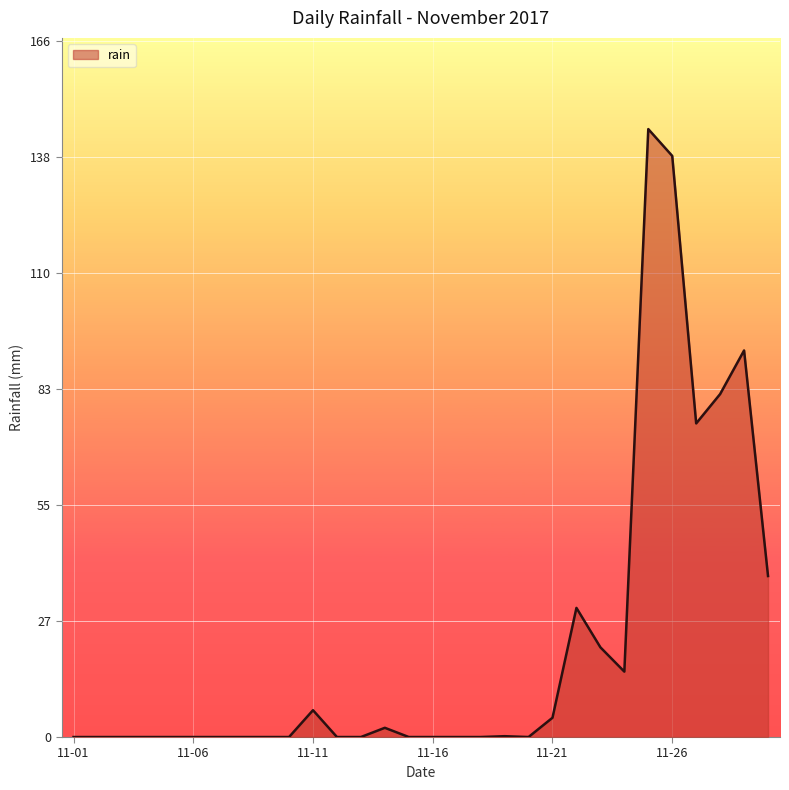

What is the maximum value shown in the chart?

145.0